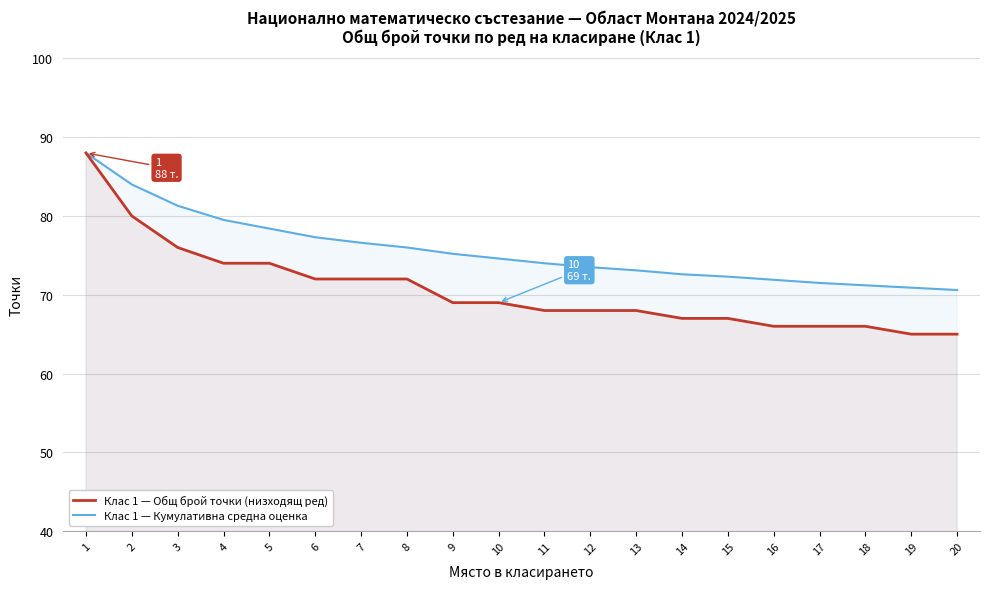

Rank the series at 15 from highest to lowest value.

Клас 1 — Кумулативна средна оценка, Клас 1 — Общ брой точки (низходящ ред)